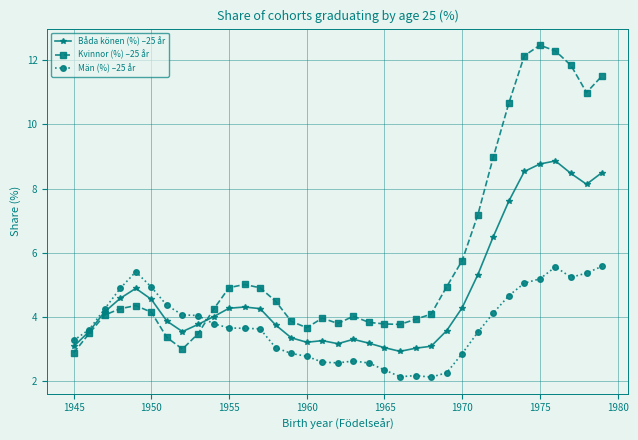

What is the lowest value of the Män (%) –25 år series?

2.1